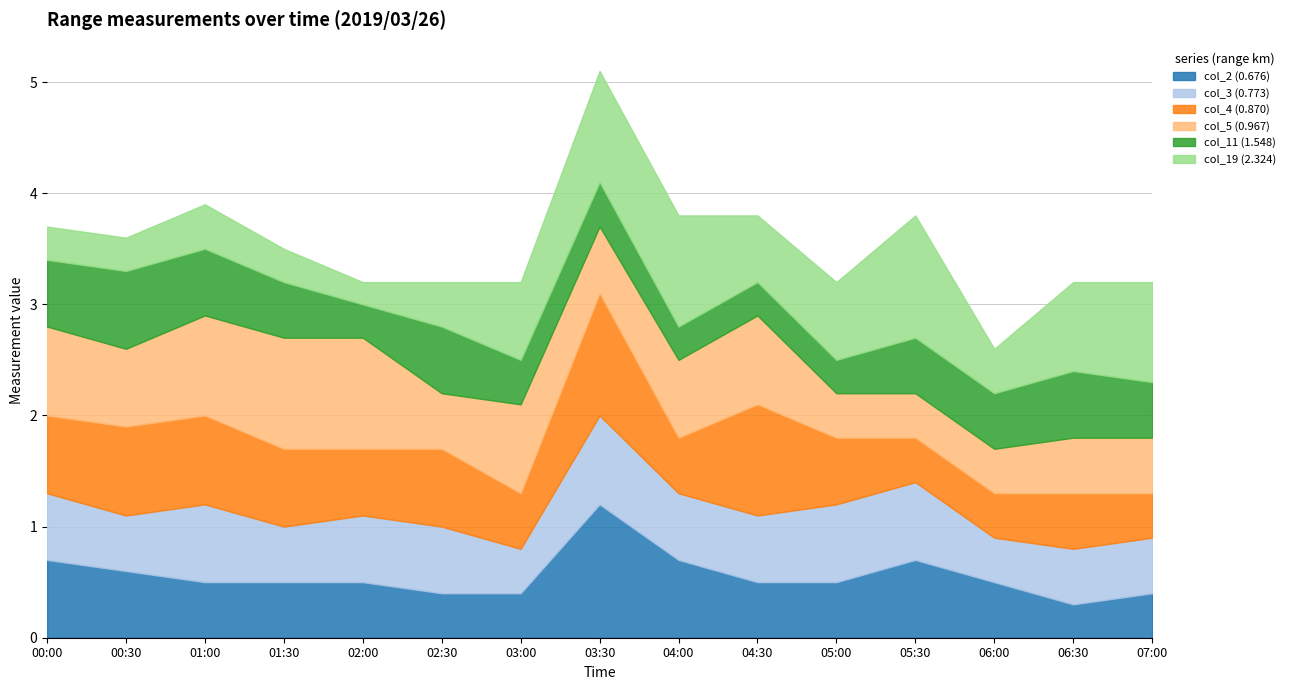

At which category does col_5 (0.967) reach its first local valley?

00:30